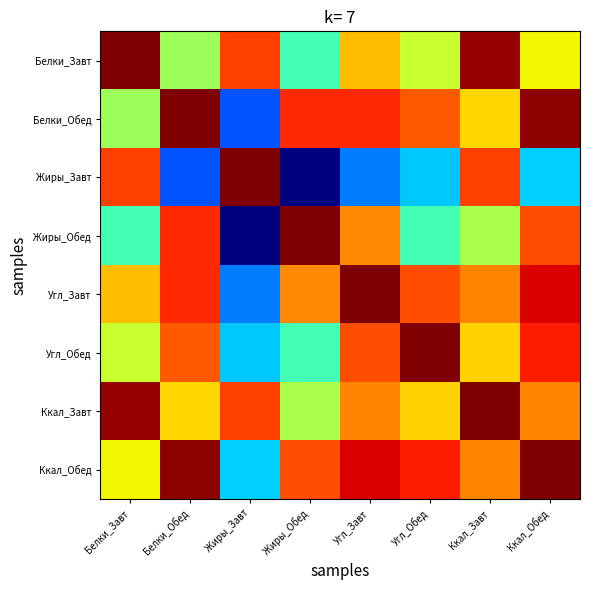

Count the number of data series in this chart.

8